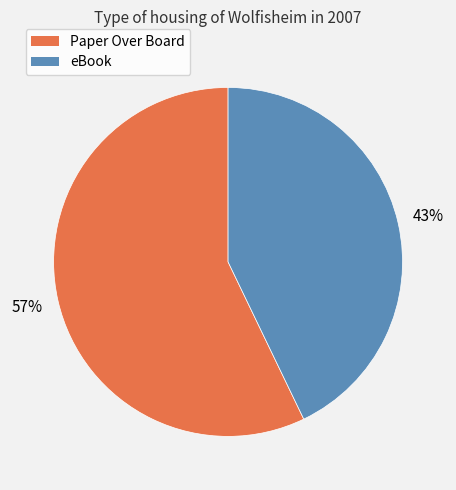

Does any single category account for the majority?

Yes